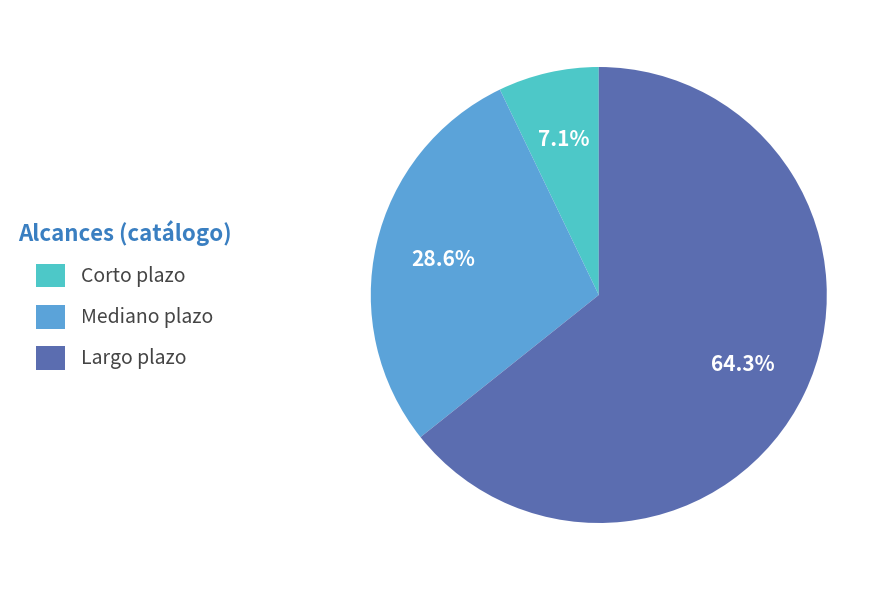

What percentage is the Corto plazo slice, to the nearest percent?

7%